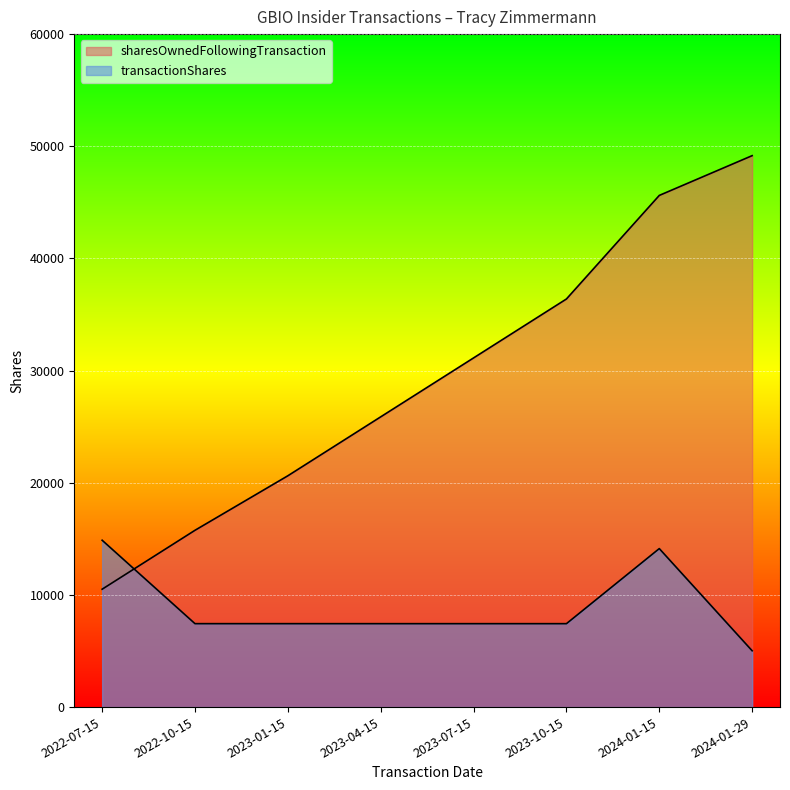

Which series has the largest total across all categories?

sharesOwnedFollowingTransaction